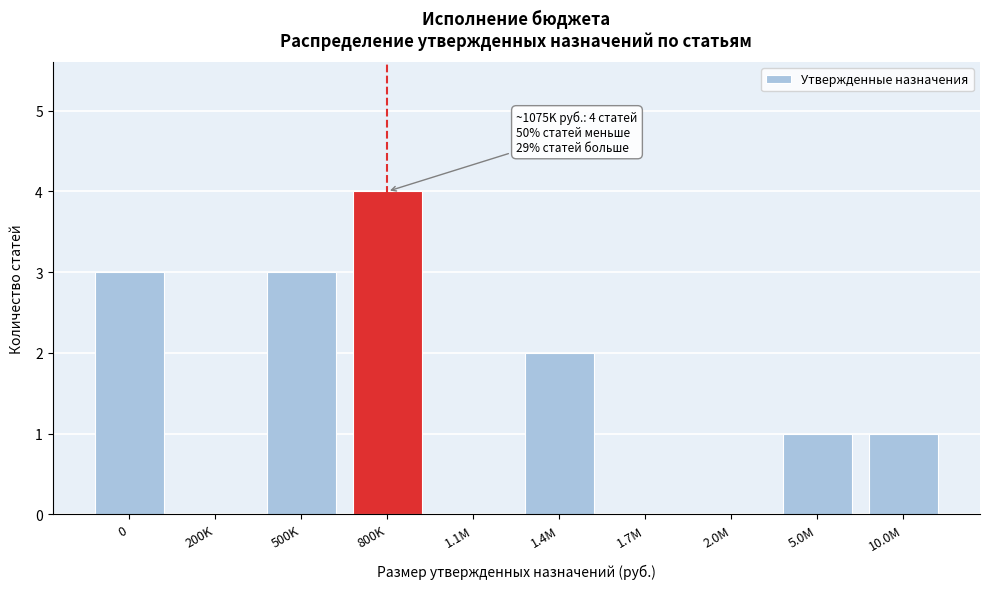

Reading right to left, extract all data points from this chart.

10.0M=1	5.0M=1	2.0M=0	1.7M=0	1.4M=2	1.1M=0	800K=4	500K=3	200K=0	0=3